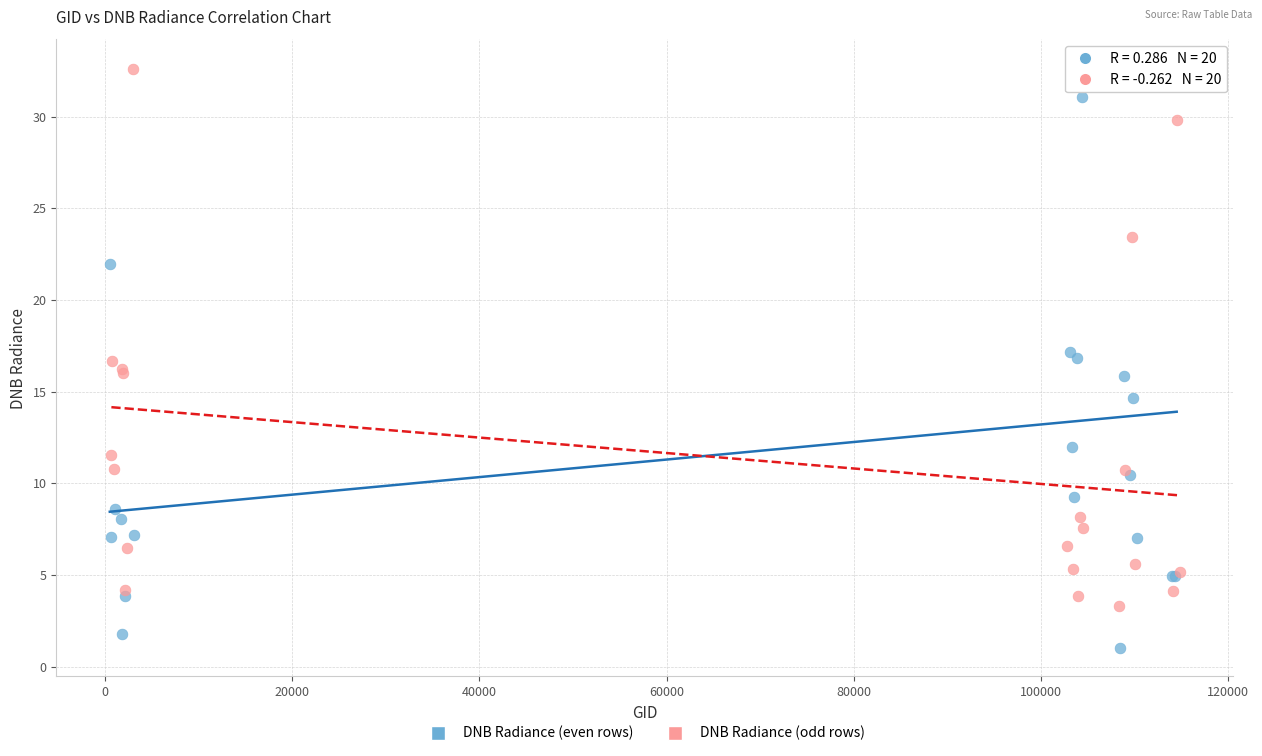

Which series has the widest spread of Y values?

DNB Radiance (even rows)